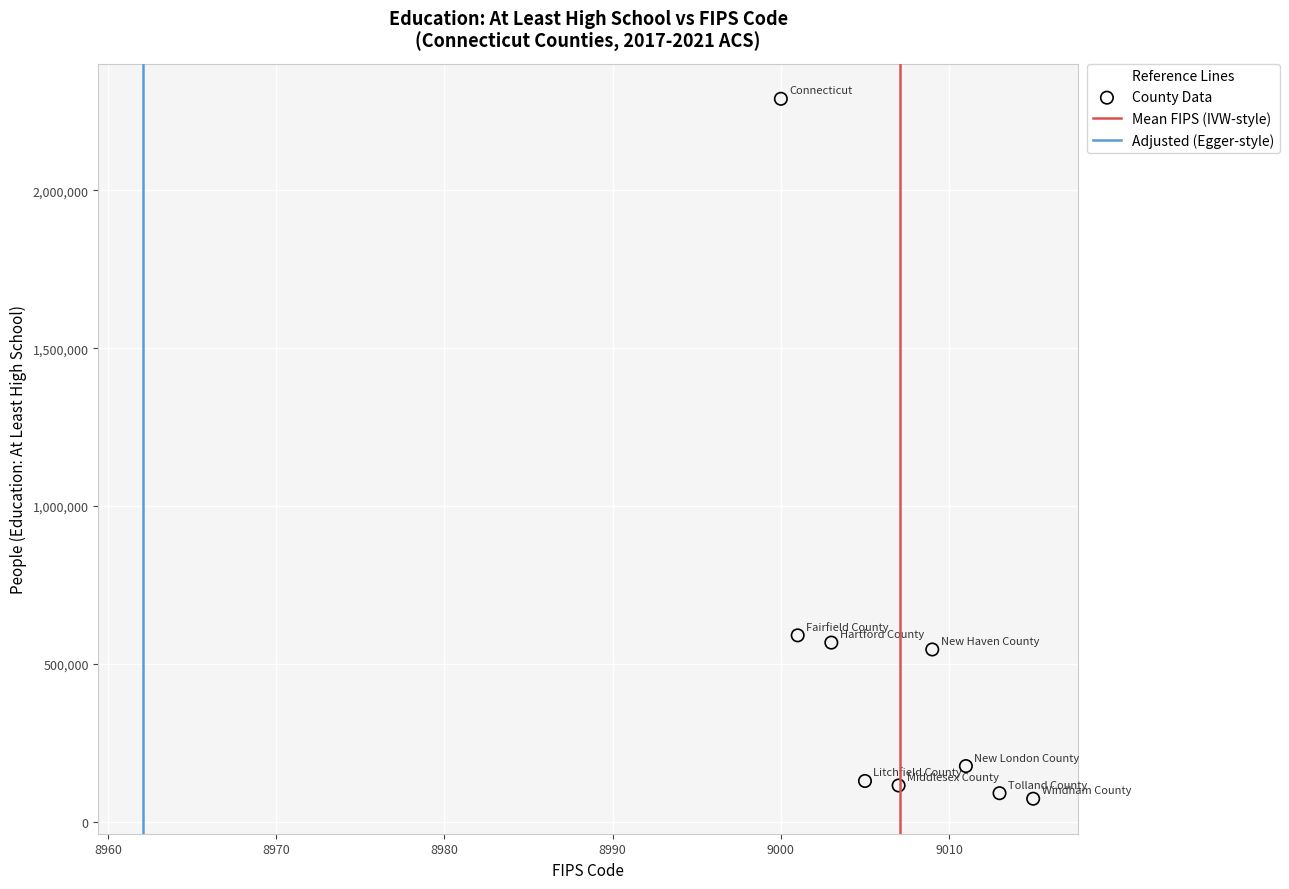

What is the average X value?

9007